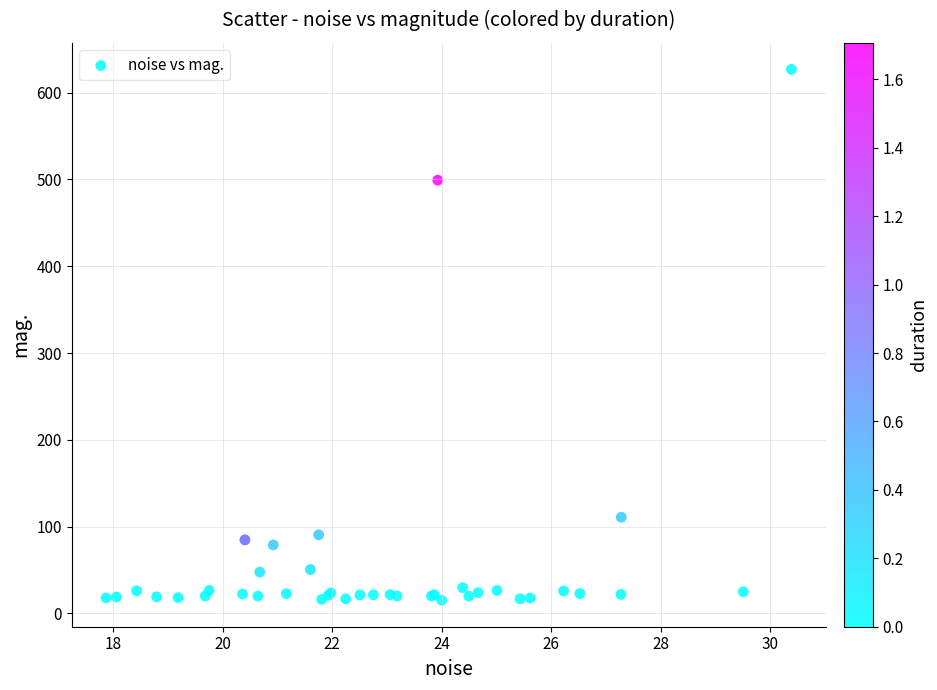

What Y value in the scatter plot is closest to 321?

499.2